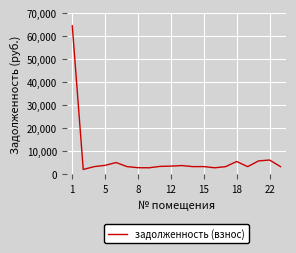

What is the difference between the maximum and minimum values?

62440.2